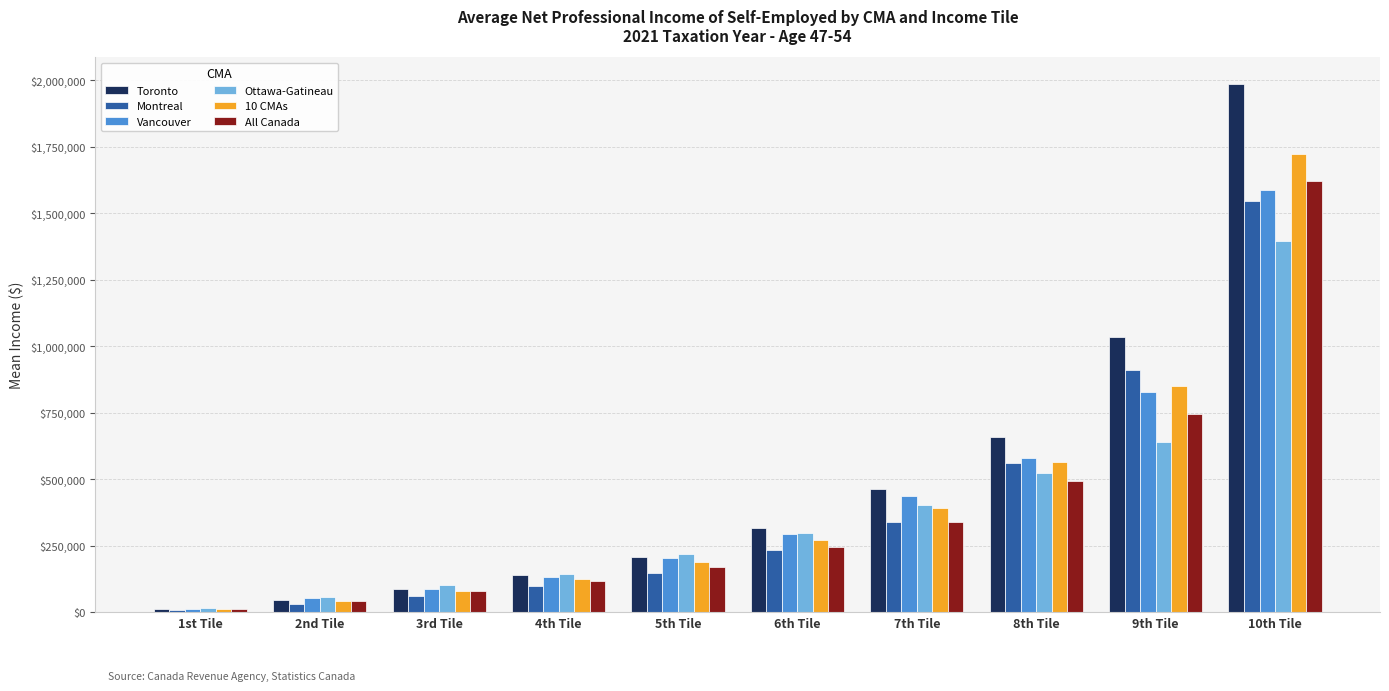

What is the sum of the All Canada values at 9th Tile and 1st Tile?

759285